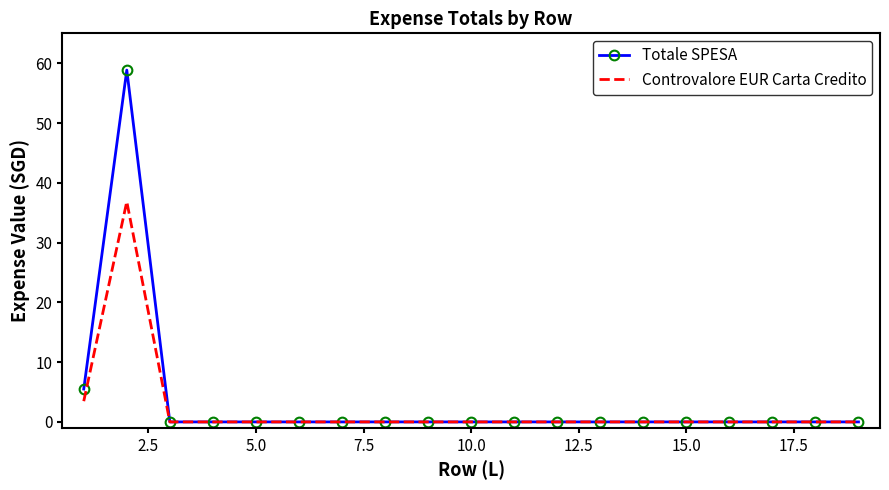

Rank the series by their maximum value, from highest to lowest.

Totale SPESA, Controvalore EUR Carta Credito